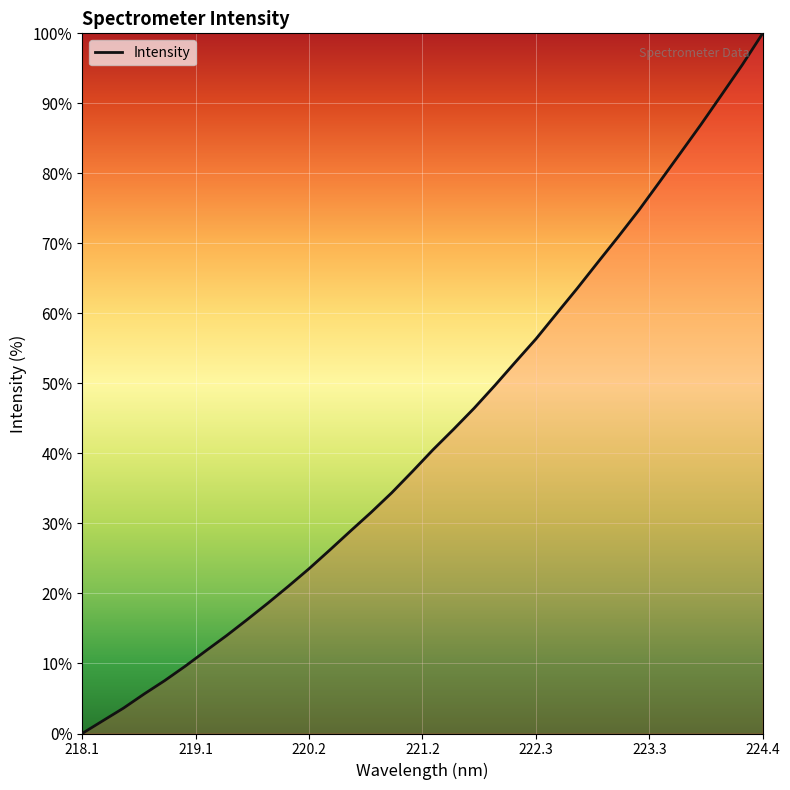

What is the difference between the maximum and minimum values?

100.0